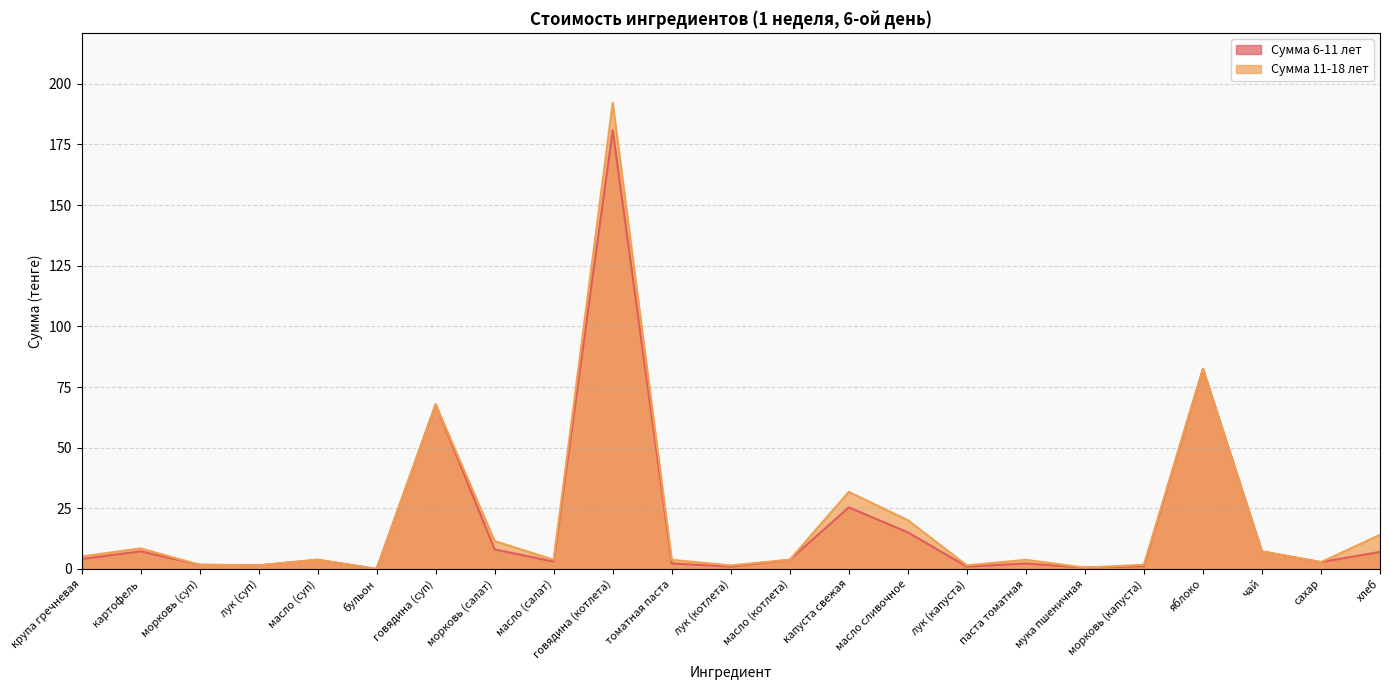

What is the spread (max minus min) of values at картофель?

1.2